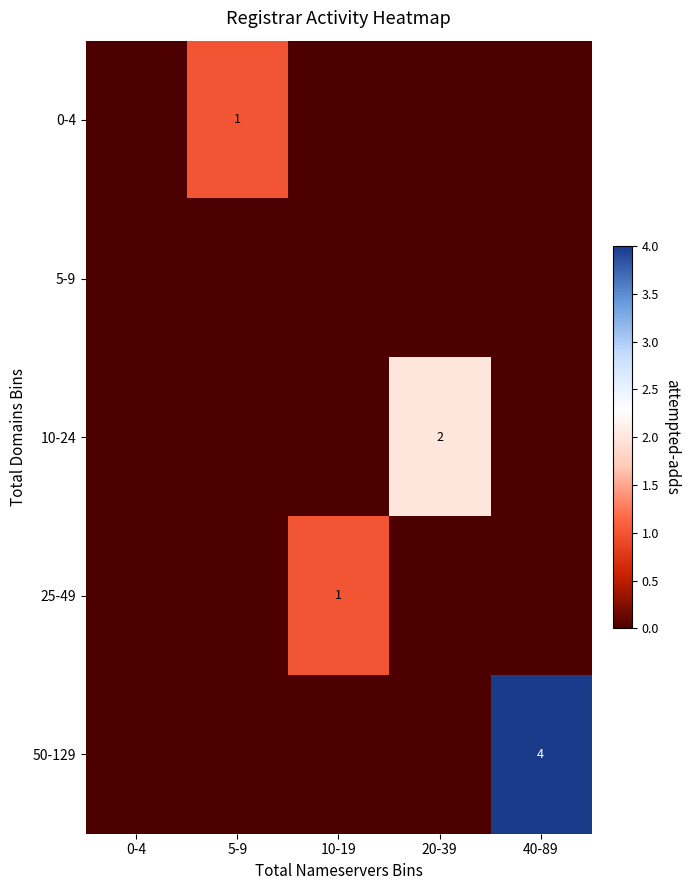

The 10-24 series shows 2 at 20-39. True or false?

True